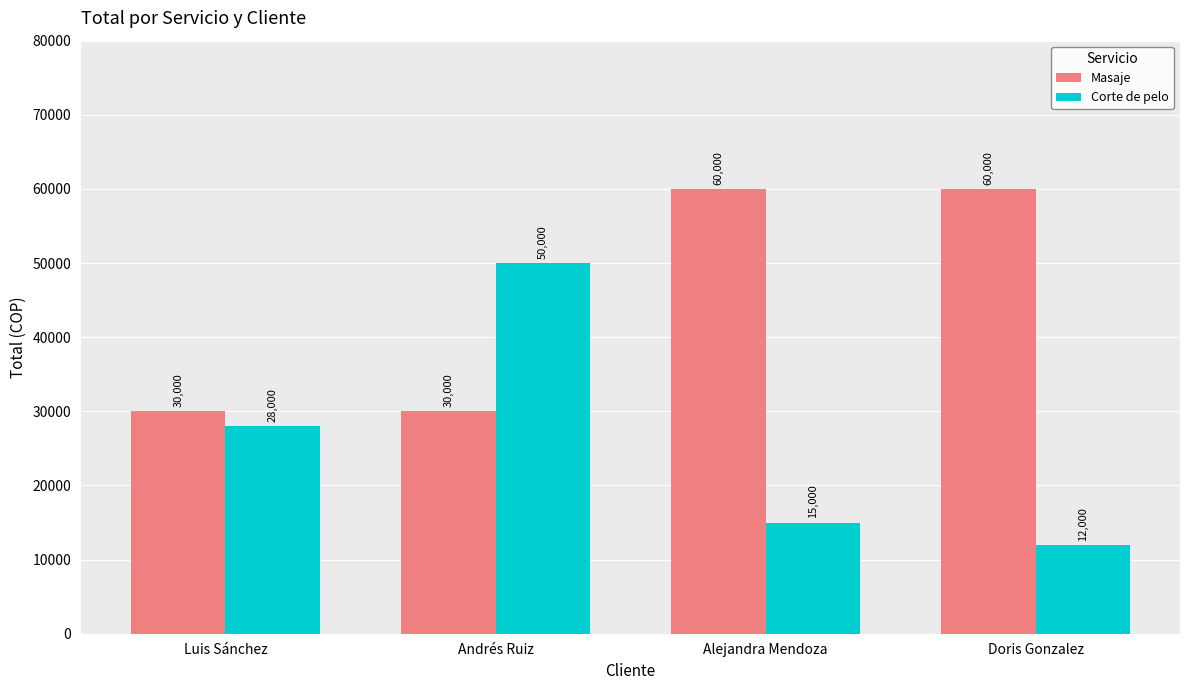

What is the value of the Corte de pelo bar at the 1st from the left?

28000